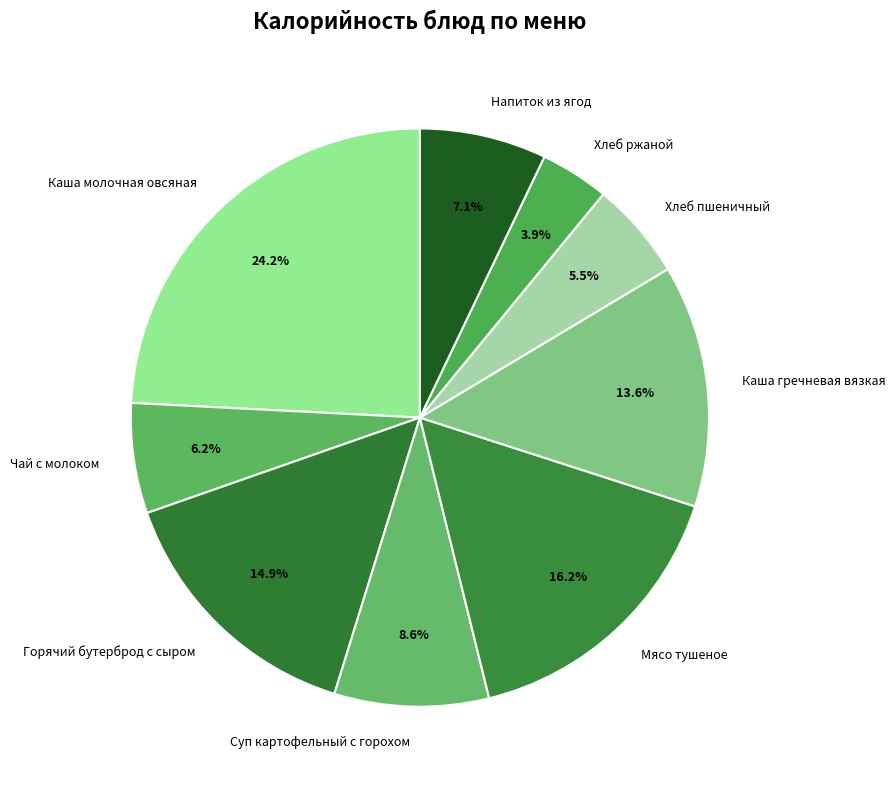

To the nearest percent, what percentage of the pie is Каша молочная овсяная?

24%